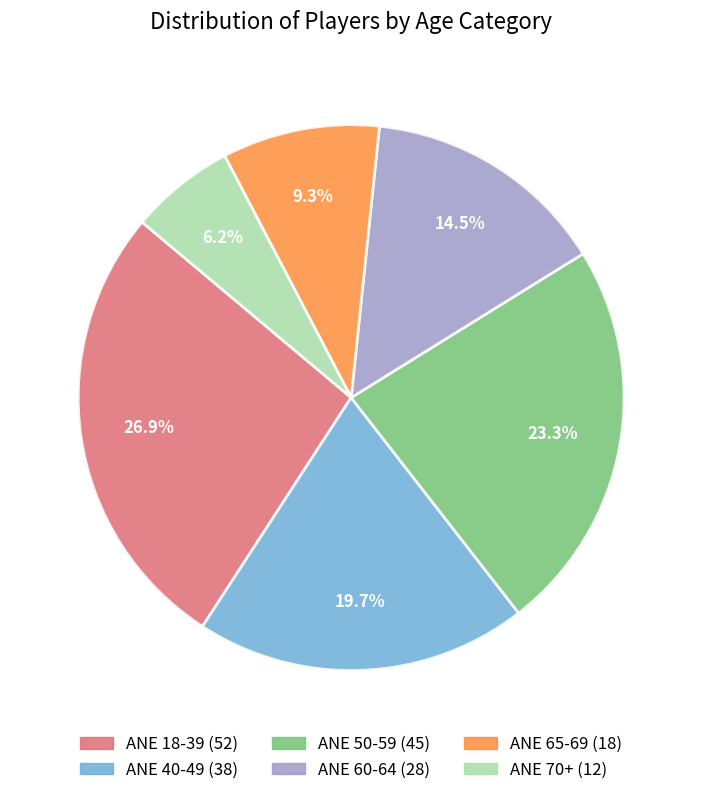

What is the total percentage of ANE 50-59 and ANE 18-39?

50.3%